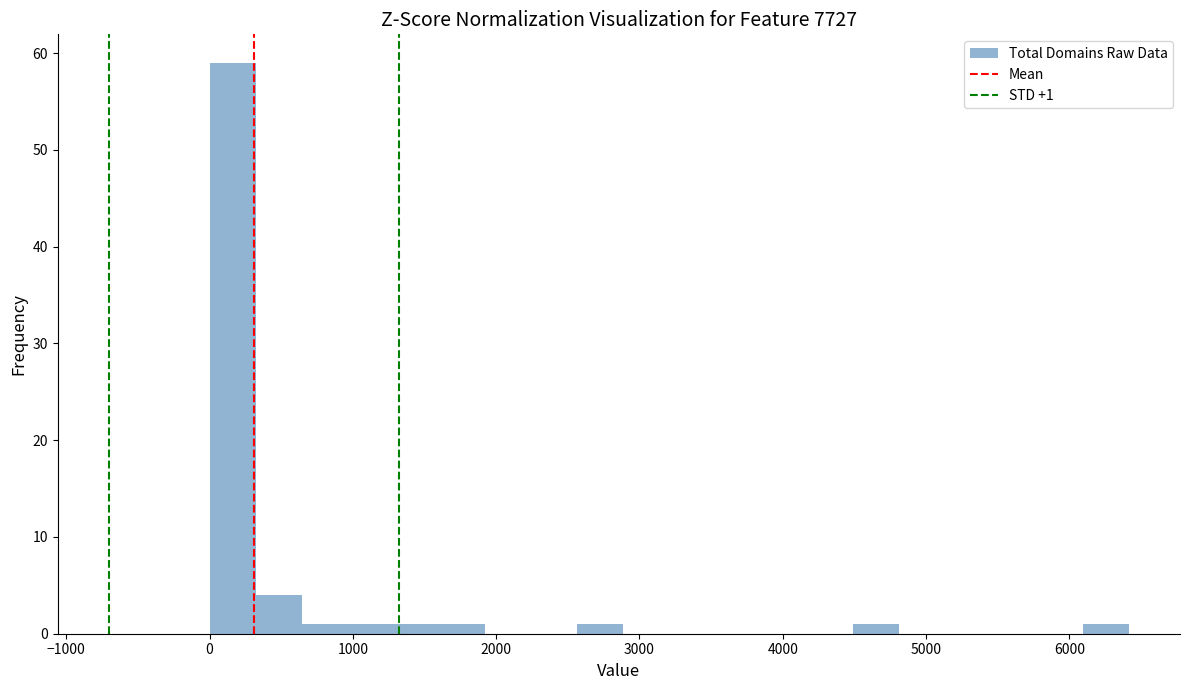

Read against the x-axis, roughly where is the centre of the tallest bar?

200